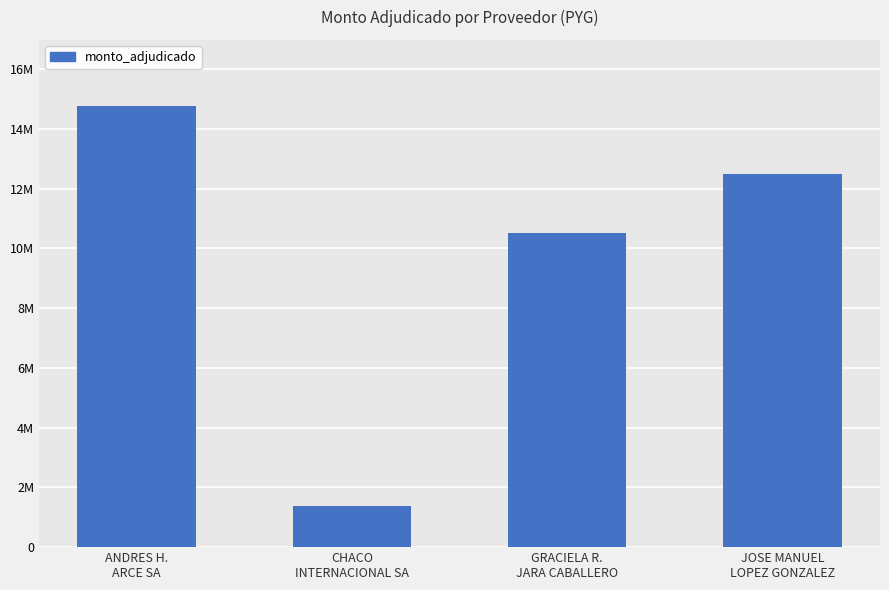

What is the ratio of the value at GRACIELA R.
JARA CABALLERO to the value at ANDRES H.
ARCE SA?

0.7